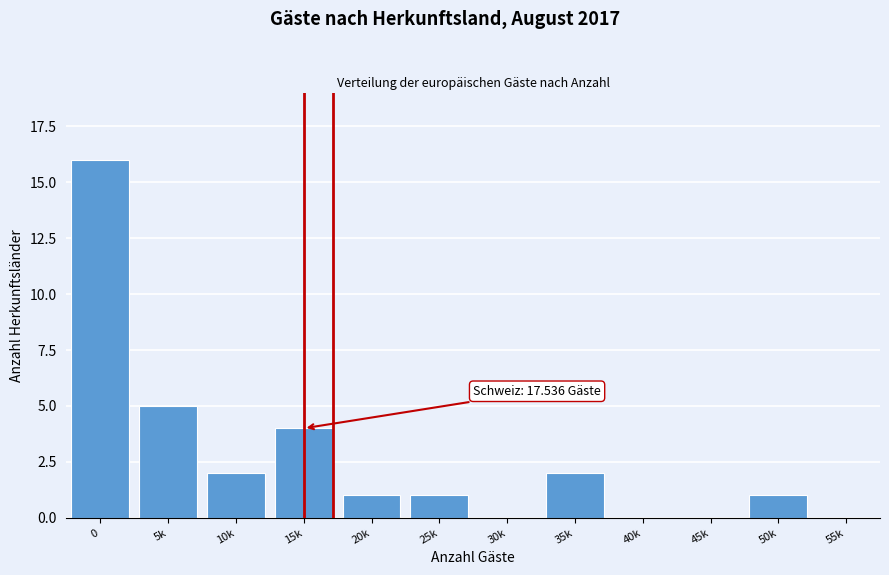

Reading left to right, list all the values displayed in this chart.

0=16	5k=5	10k=2	15k=4	20k=1	25k=1	30k=0	35k=2	40k=0	45k=0	50k=1	55k=0